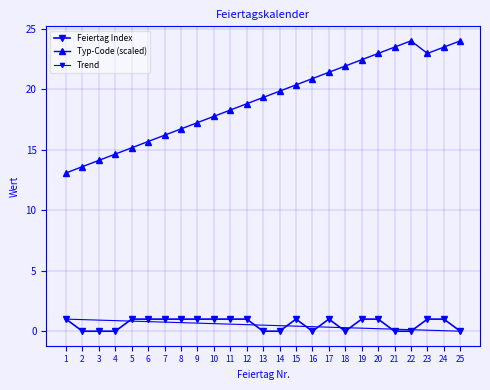

Reading right to left, transcribe all the data shown in this chart.

Feiertag Index: 0.0	1.0	1.0	0.0	0.0	1.0	1.0	0.0	1.0	0.0	1.0	0.0	0.0	1.0	1.0	1.0	1.0	1.0	1.0	1.0	1.0	0.0	0.0	0.0	1.0
Typ-Code: 24.0	23.5	23.0	24.0	23.5	23.0	22.4	21.9	21.4	20.9	20.4	19.8	19.3	18.8	18.3	17.8	17.2	16.7	16.2	15.7	15.2	14.6	14.1	13.6	13.1